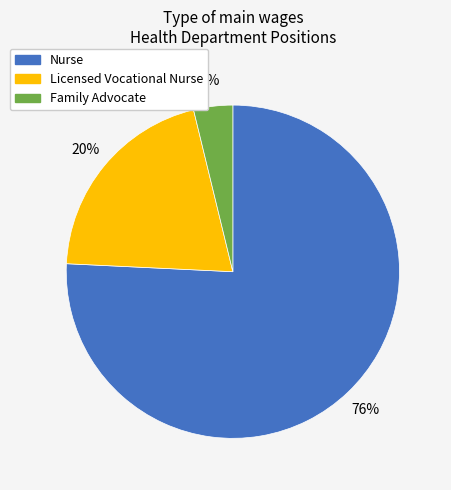

Count the number of slices in the pie.

3